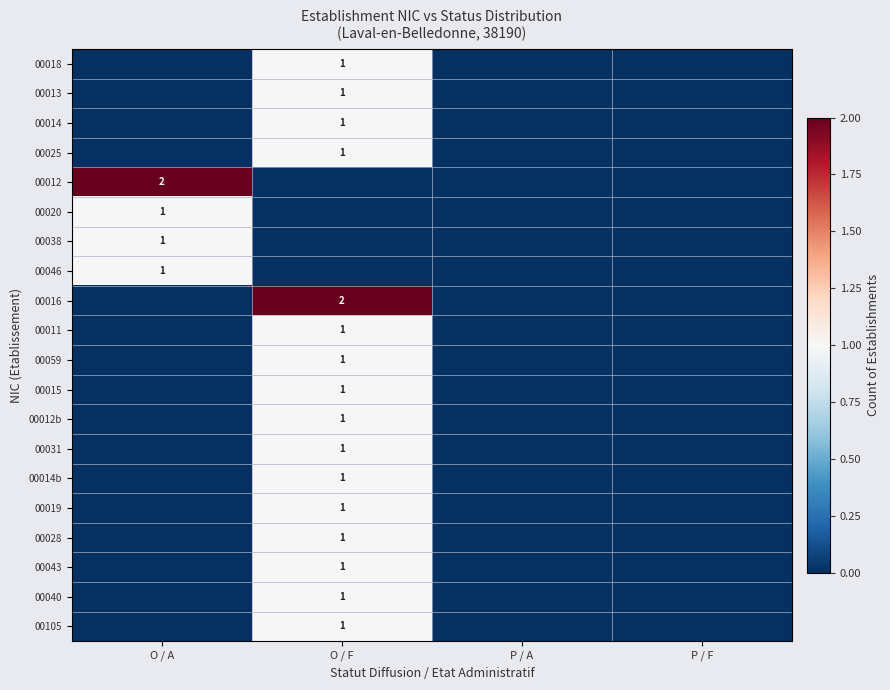

The value of 00038 at O / A is 1. True or false?

True